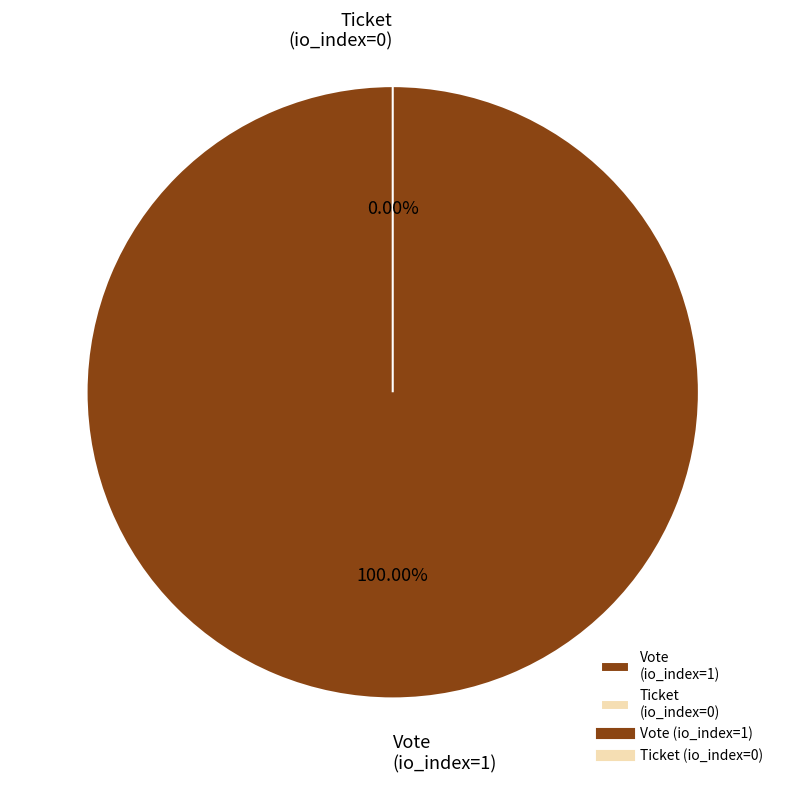

To the nearest percent, what is the average slice percentage?

50%